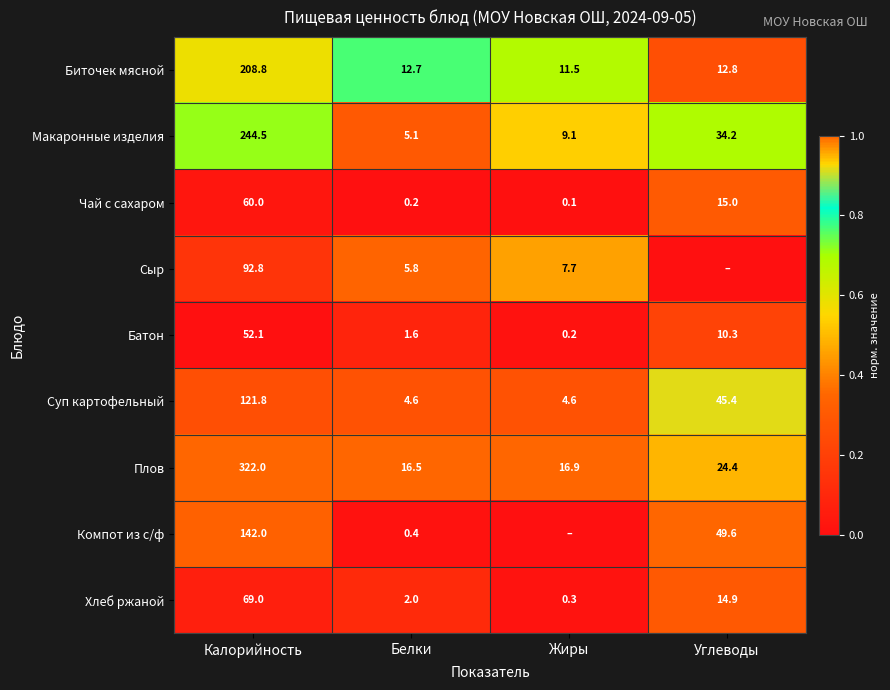

At which label does Суп картофельный first exceed 45?

Калорийность